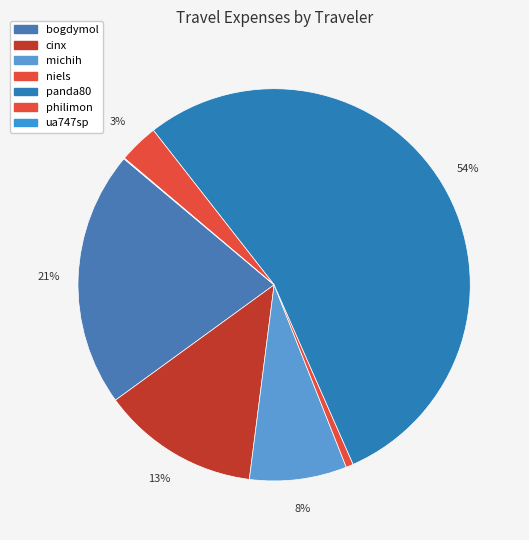

Which slice represents more than half of the pie?

panda80